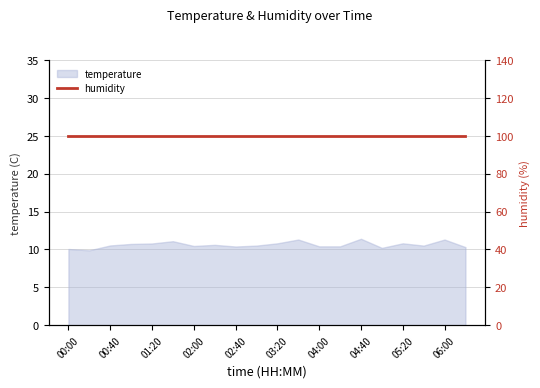

What is the label of the 3rd point from the right?

05:40